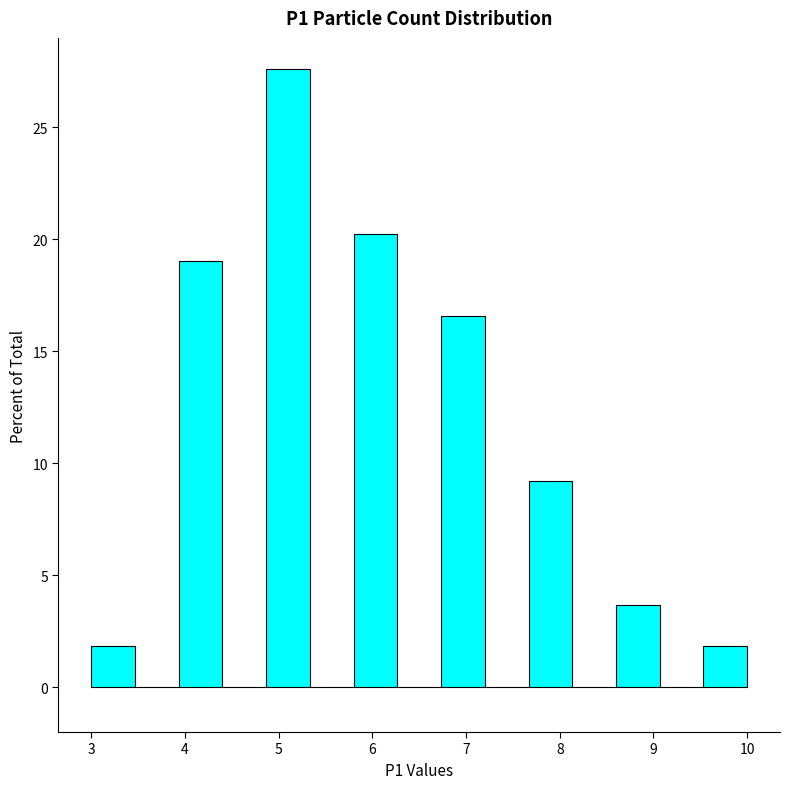

Which range on the x-axis has the tallest bar?

4.9 to 5.3